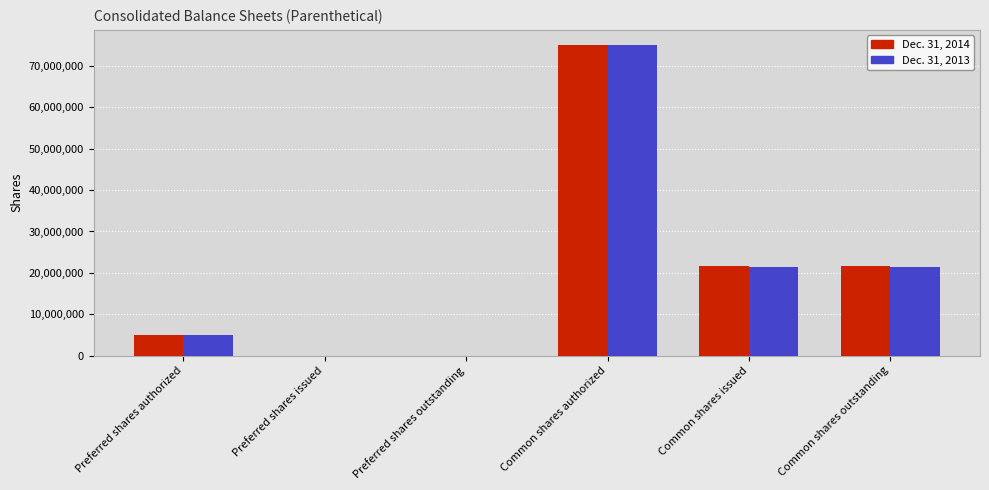

Which label corresponds to the largest value in the chart?

Common shares authorized